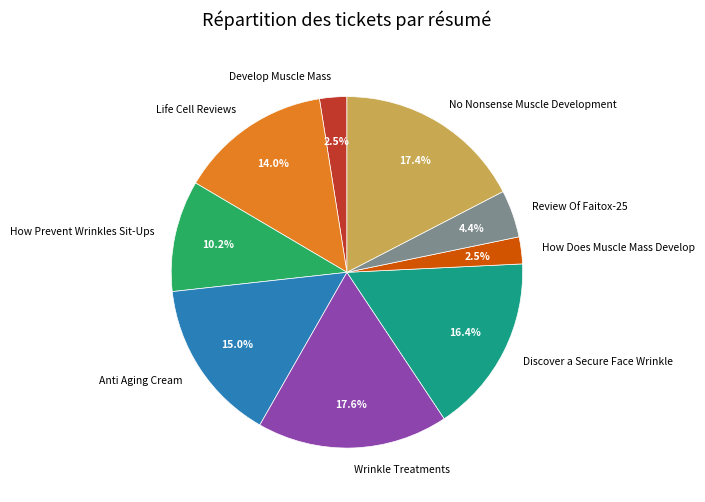

How many slices are in this pie chart?

9